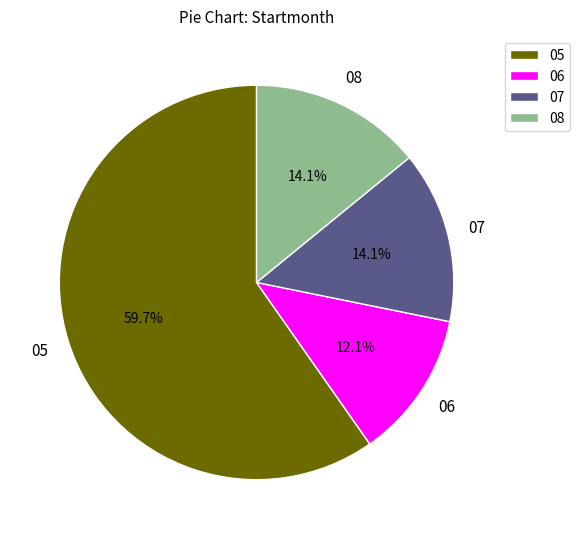

To the nearest percent, what is the average slice percentage?

25%